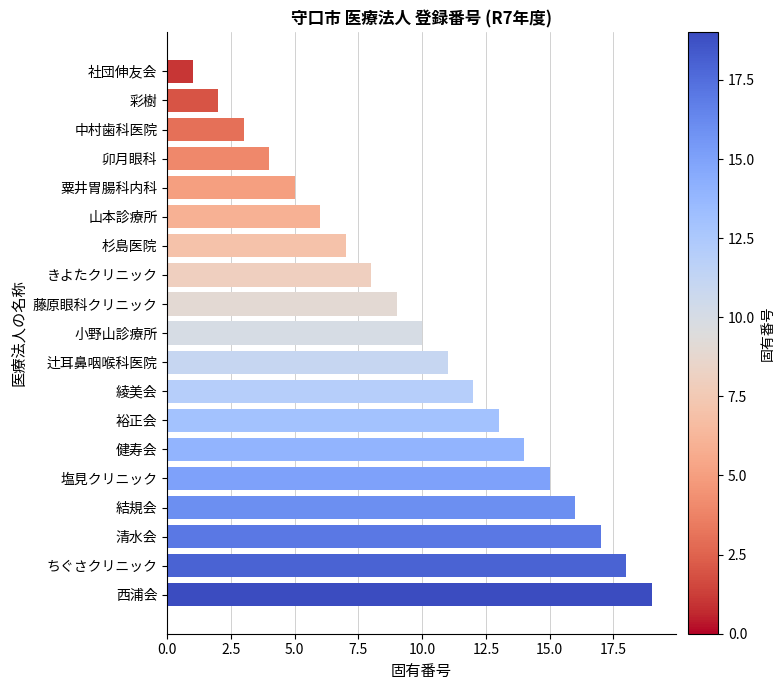

Count the number of categories in the chart.

19